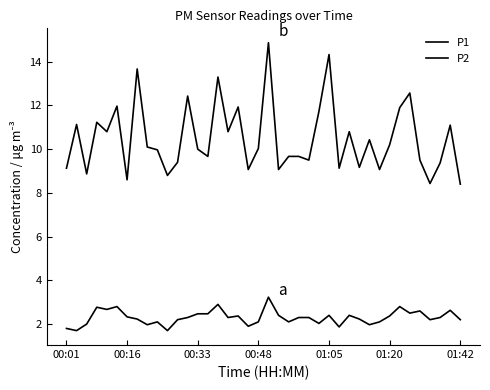

True or false: P1 has more than 0 interior local peaks.

True